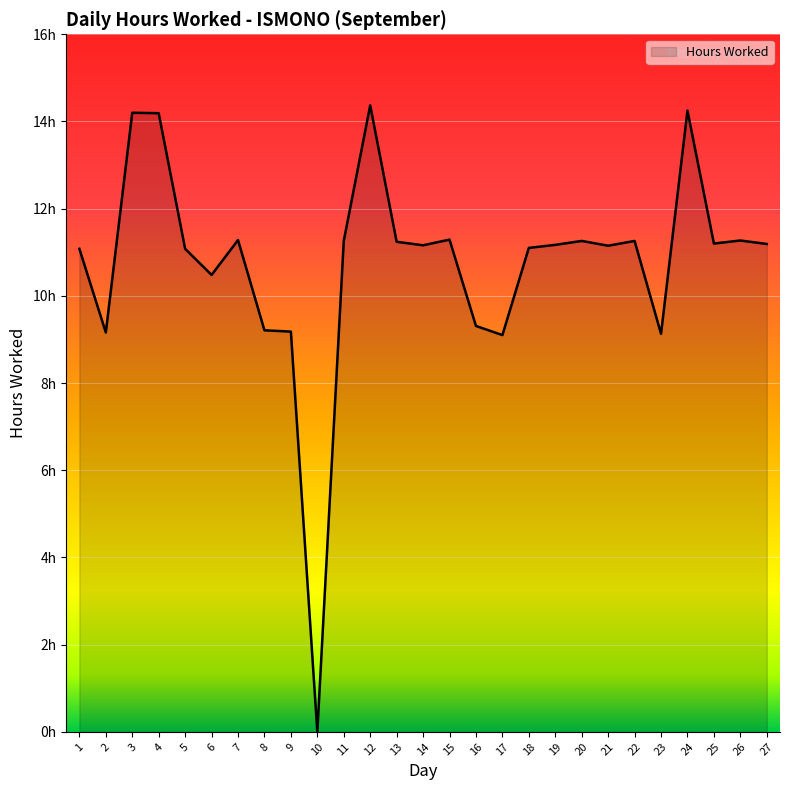

At which label does the data first exceed 11?

1